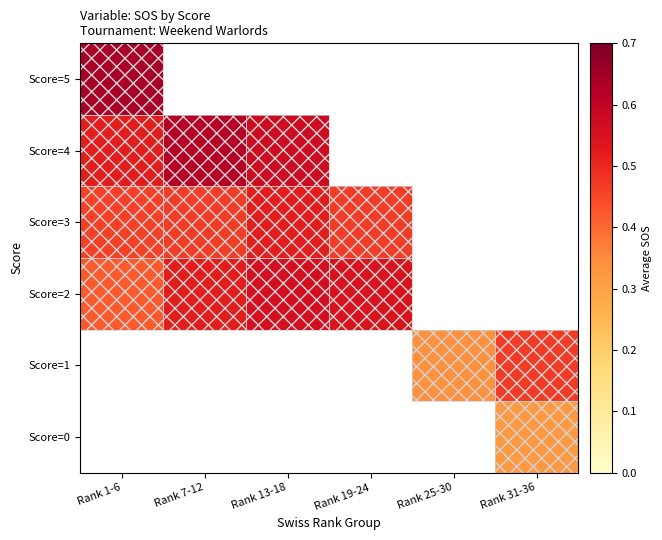

Where is Score=5 nearest to the value 0?

Rank 1-6